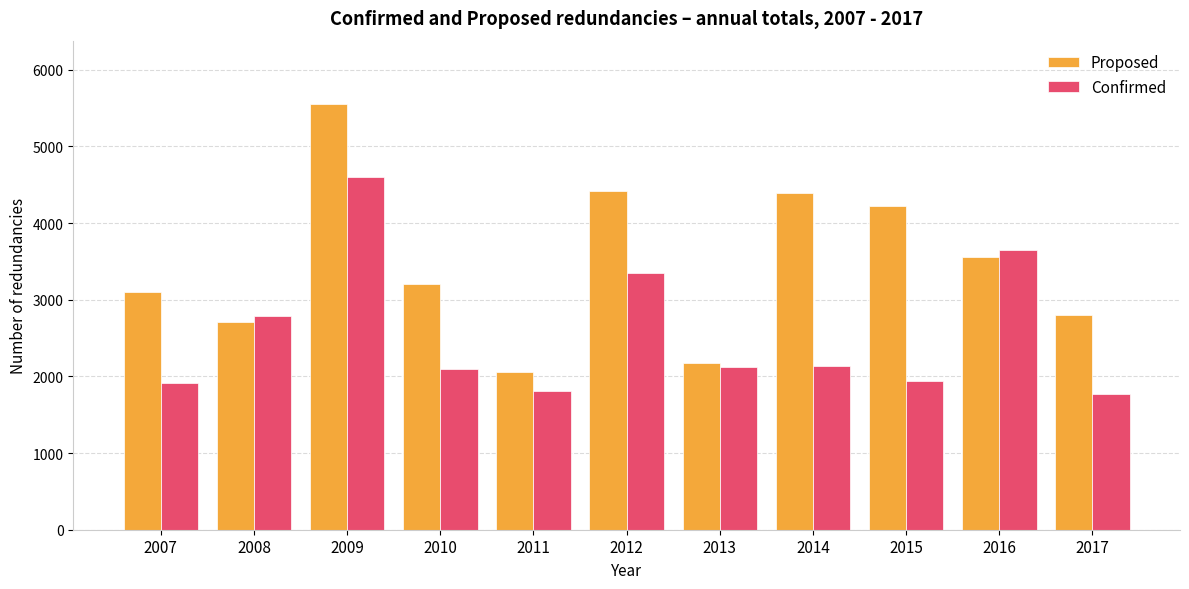

The value of Proposed at 2017 is 1806. True or false?

False